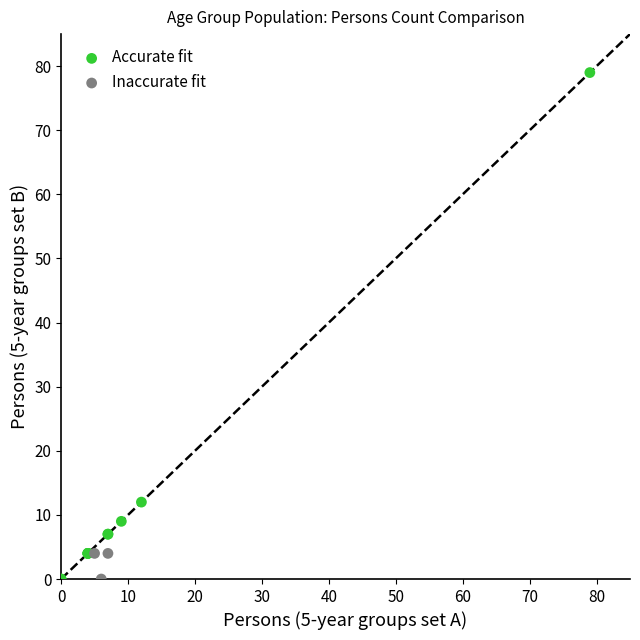

Which series contains the highest Y value?

Accurate fit